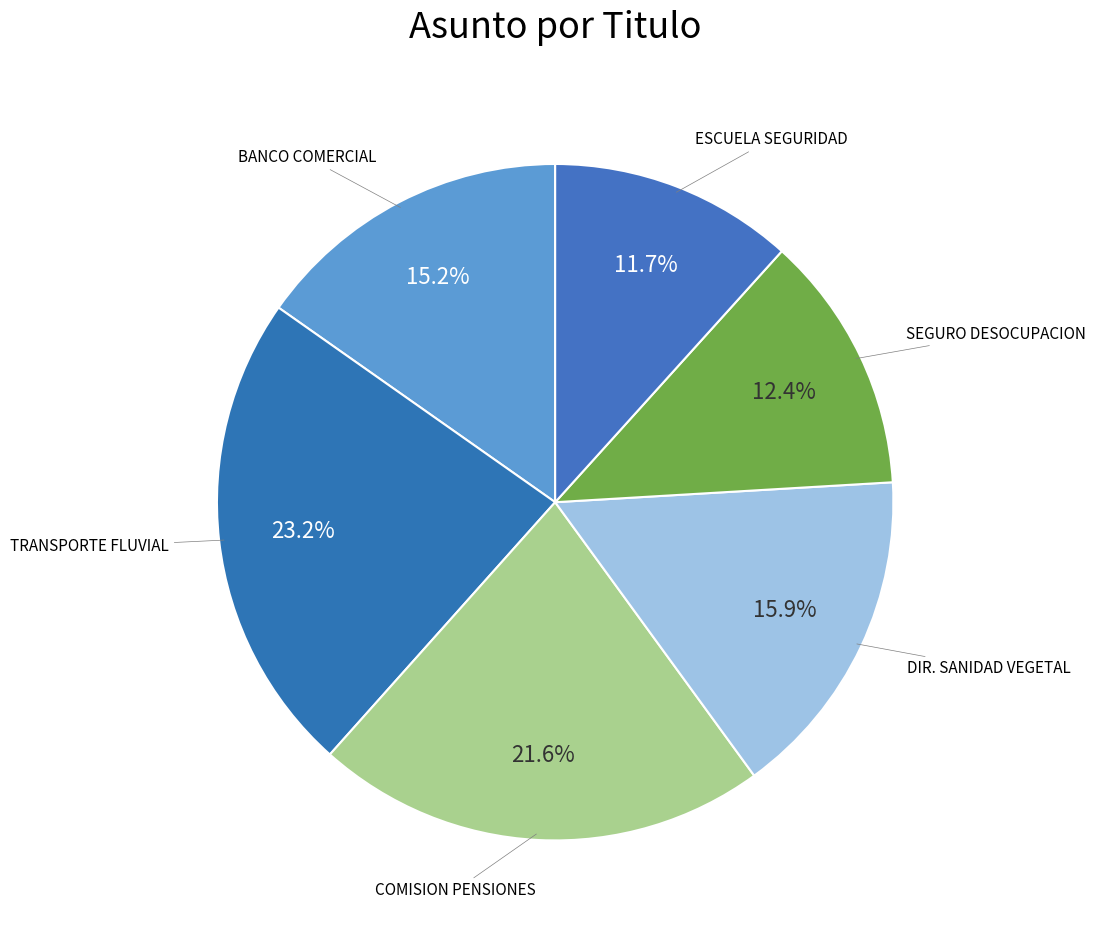

How many slices are in this pie chart?

6